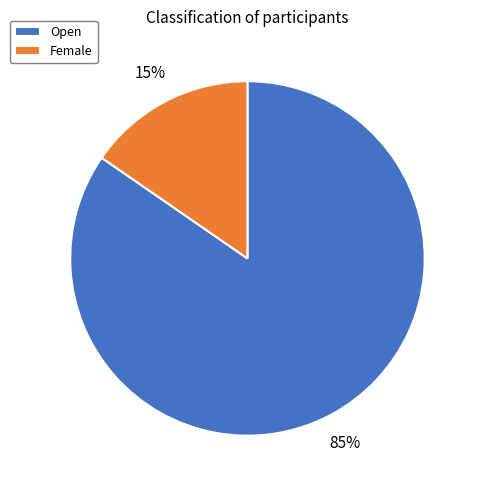

Count the number of slices in the pie.

2